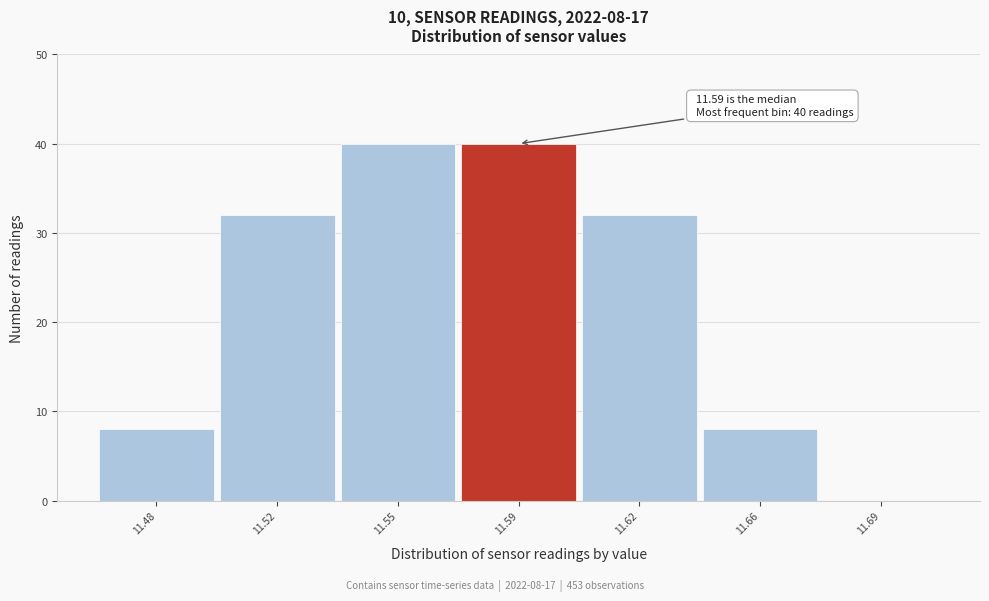

Reading right to left, transcribe all the data shown in this chart.

11.69=0	11.66=8	11.62=32	11.59=40	11.55=40	11.52=32	11.48=8